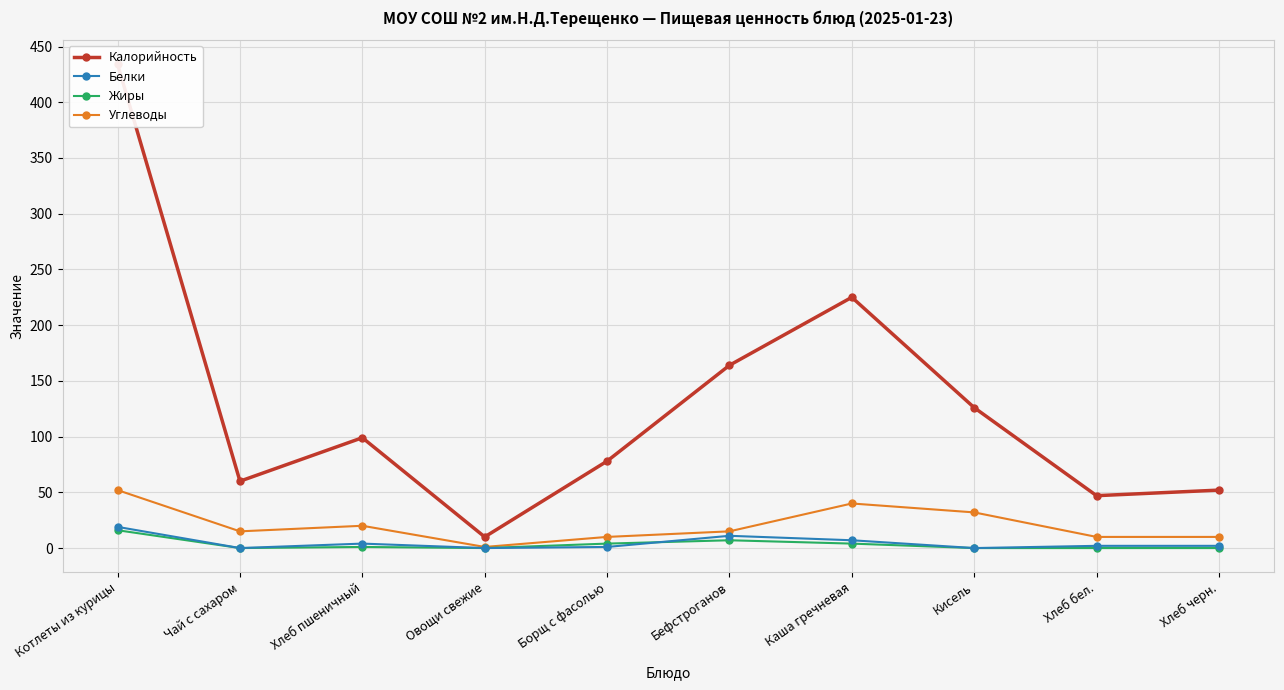

What is the difference between the highest and lowest values at Хлеб пшеничный?

98